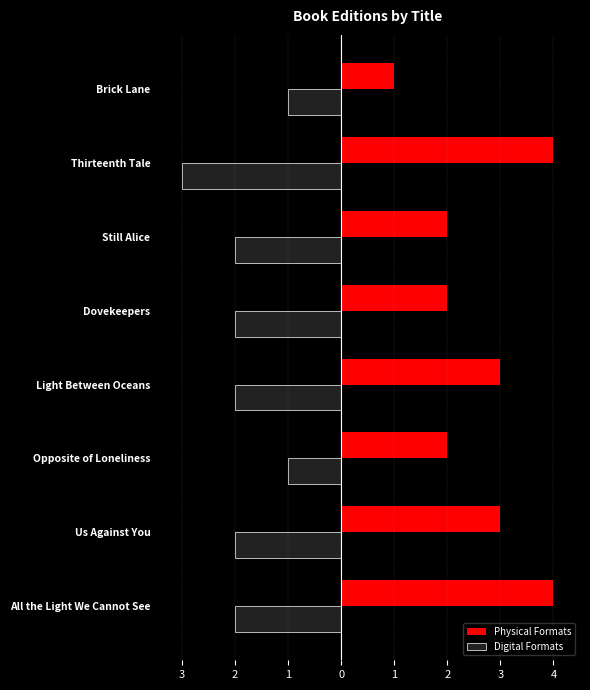

What are all the series names shown in the legend?

Physical Formats, Digital Formats